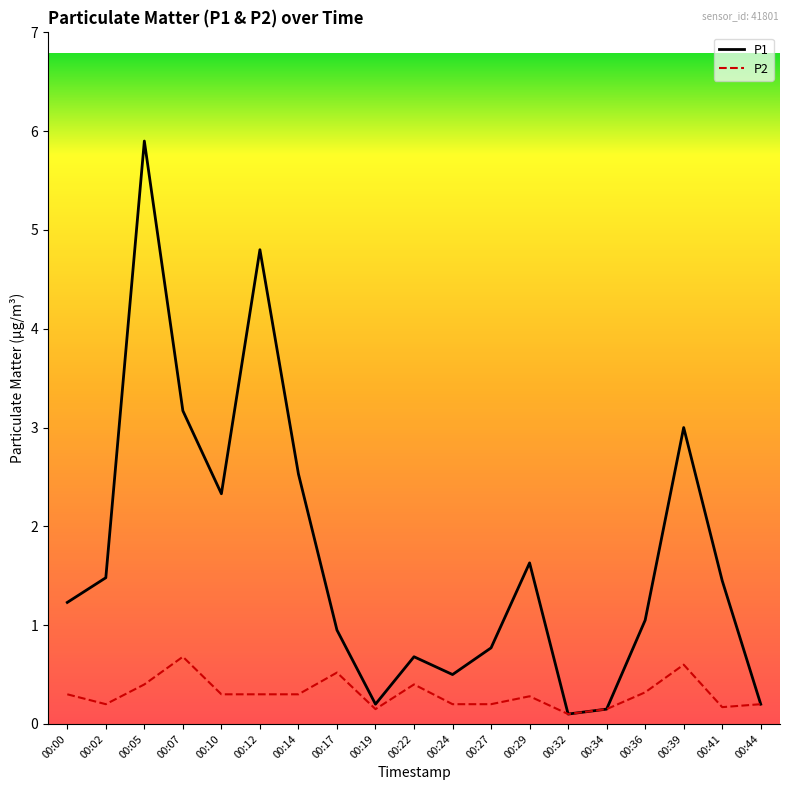

What is the sum of the P2 values at 00:41 and 00:19?

0.3